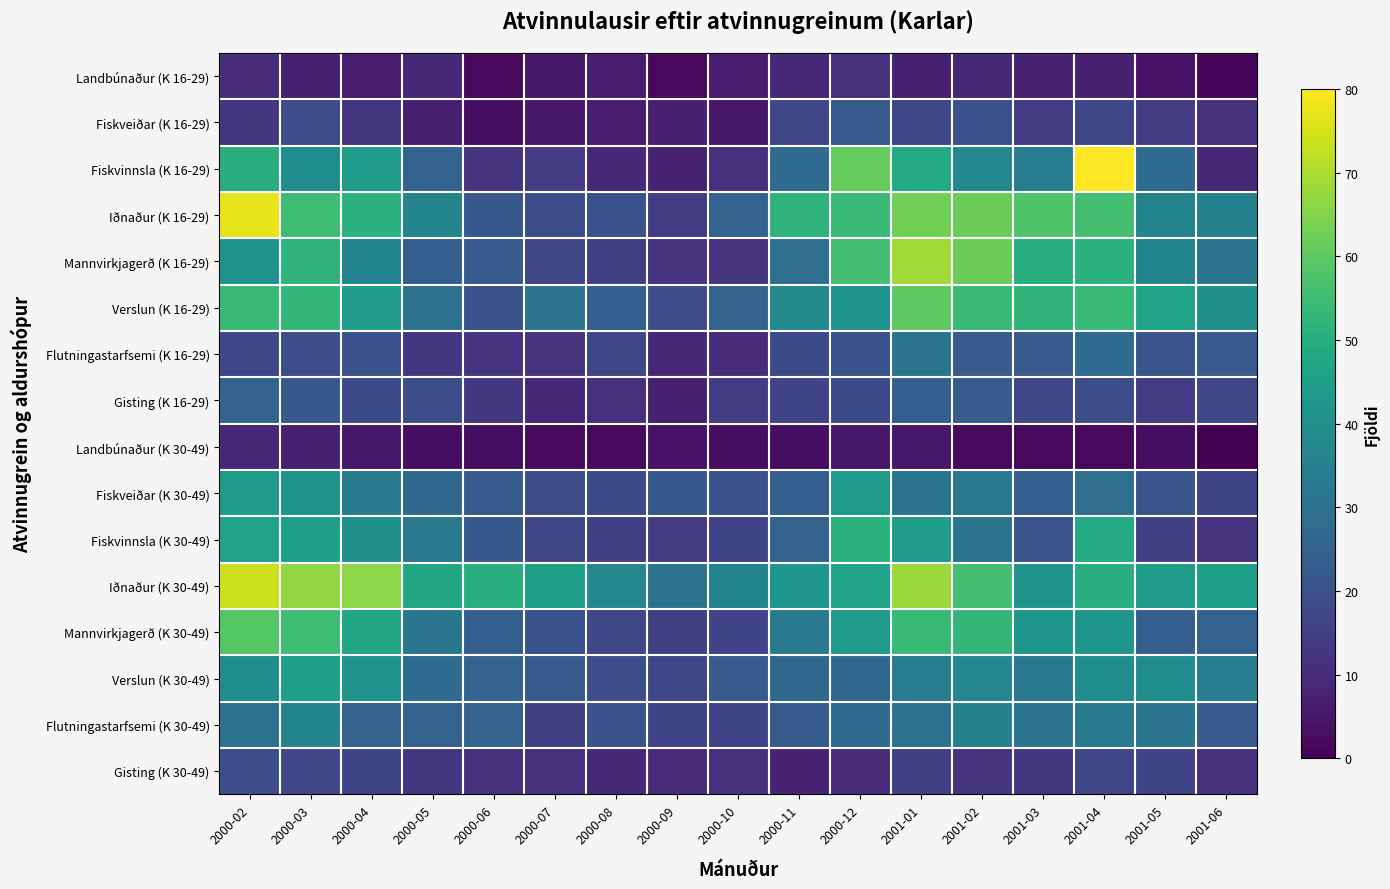

Which series has the widest spread of values?

Fiskvinnsla (K 16-29)